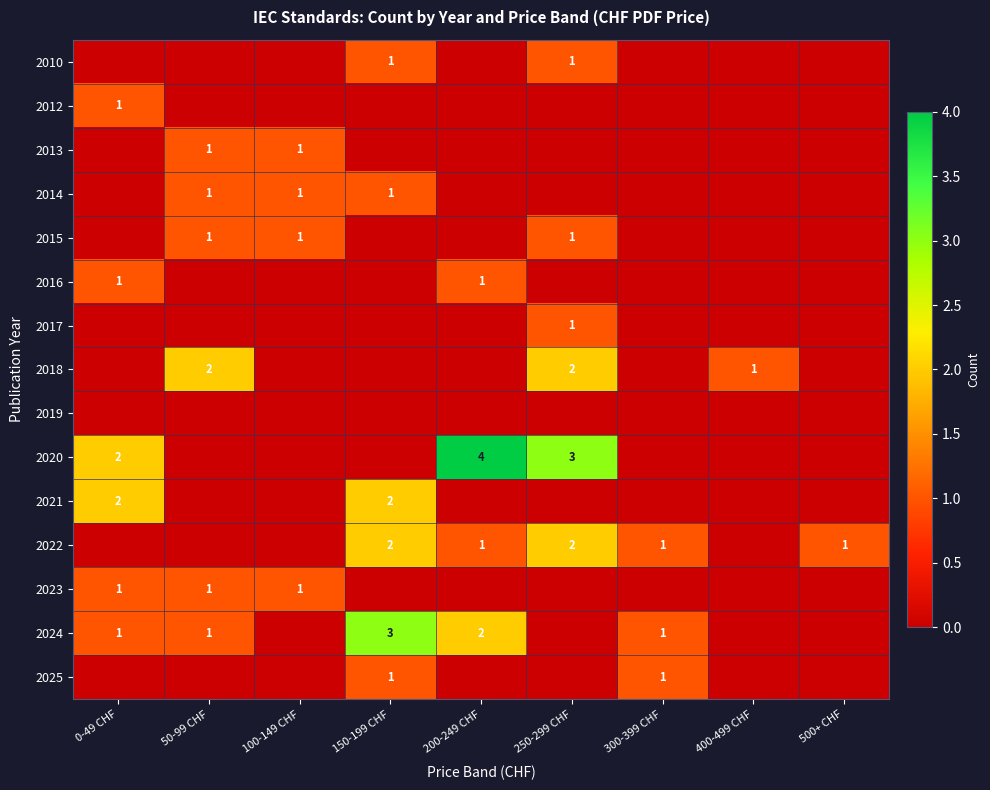

The 2025 series shows 2 at 150-199 CHF. True or false?

False